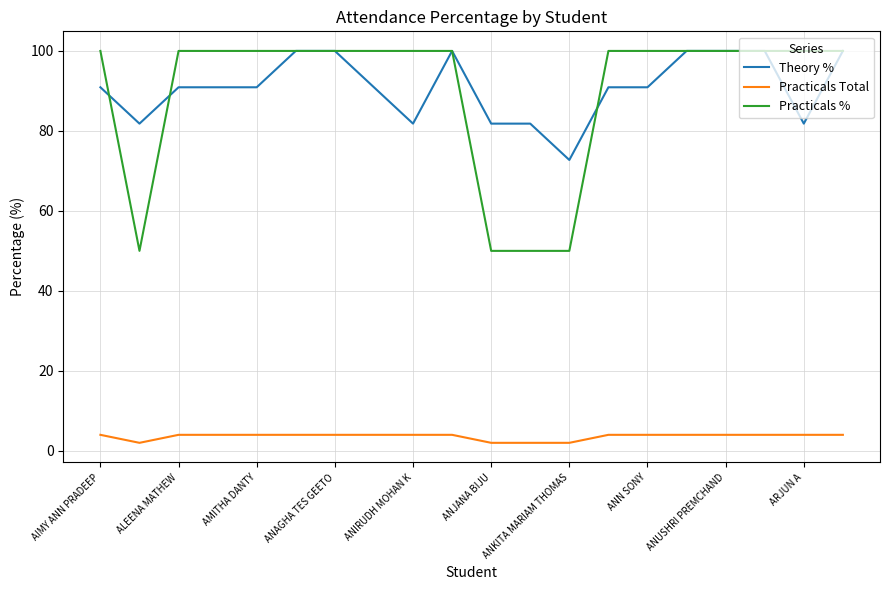

Which series has the largest range (max minus min)?

Practicals %